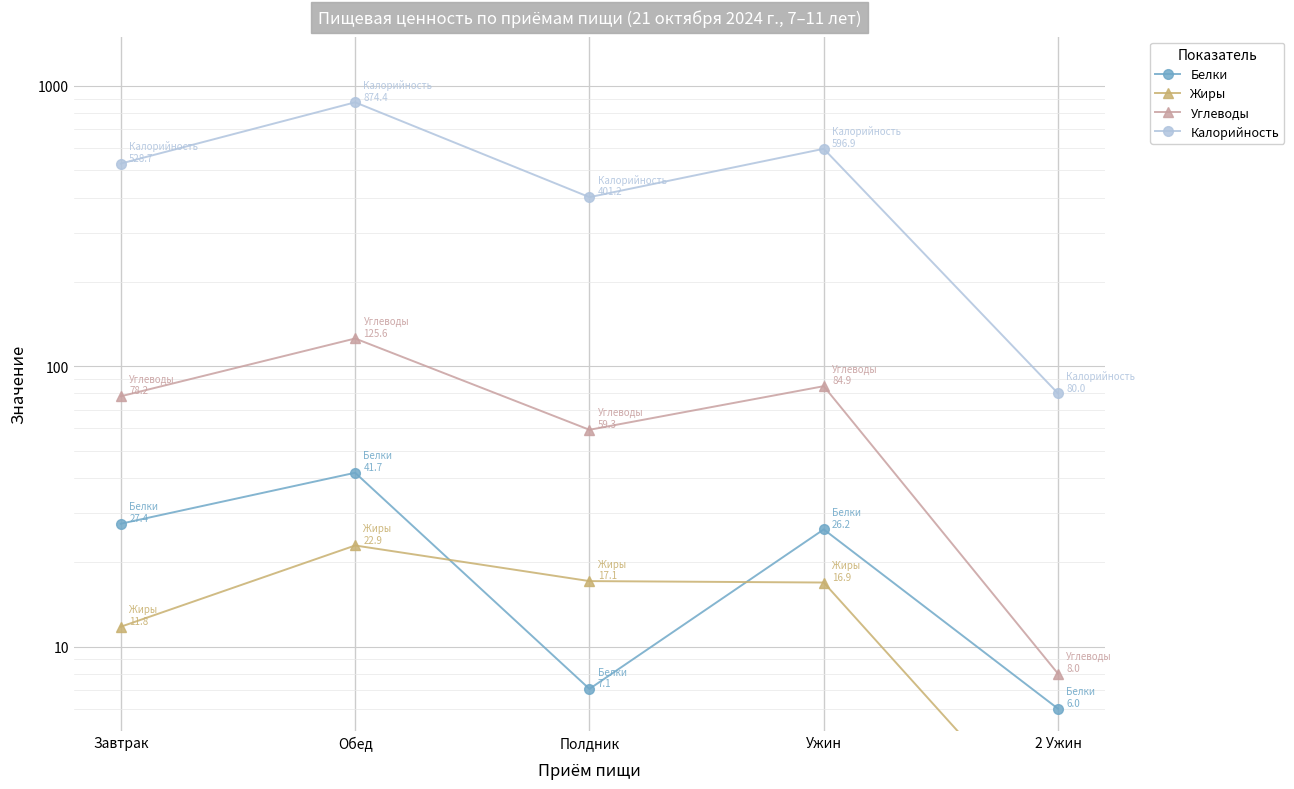

What is the total value across all series at Обед?

1064.7